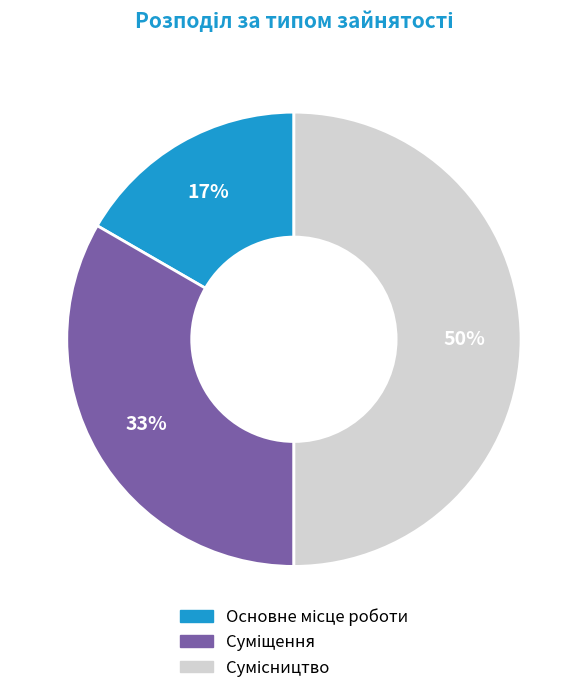

To the nearest percent, what is the difference between the largest and smallest slice percentages?

33%